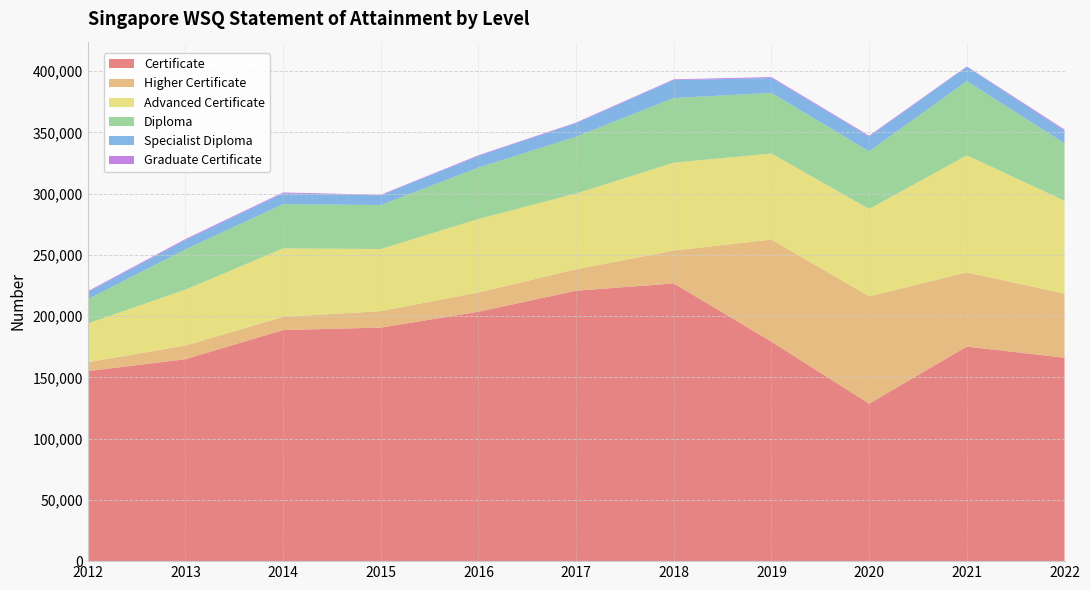

Reading left to right, extract all data points from this chart.

Certificate: 155148	164867	188700	190680	203627	220810	226721	179164	128567	175173	166106
Higher Certificate: 7294	11146	10728	13457	15743	17478	26856	83413	87620	60587	52279
Advanced Certificate: 31628	45699	55944	50727	60041	61907	71782	70269	71382	95585	75924
Diploma: 19771	32873	36117	35887	41918	46436	52796	49483	47047	60614	46969
Specialist Diploma: 5760	7604	8790	7902	9514	10986	14664	12117	11966	11732	10094
Graduate Certificate: 751	784	756	483	580	488	594	774	794	266	1024